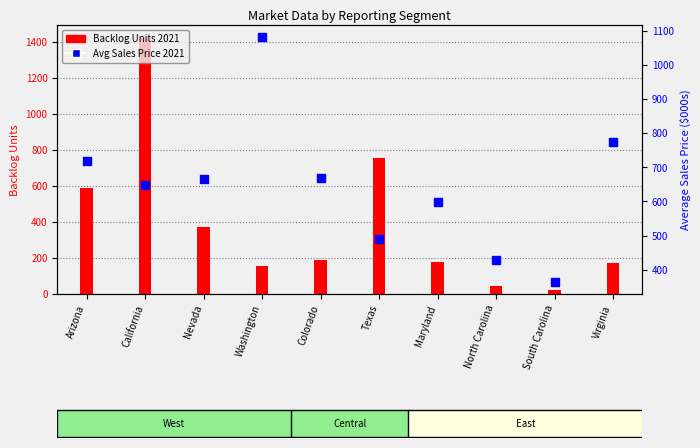

What are all the series names shown in the legend?

Backlog Units 2021, Avg Sales Price 2021